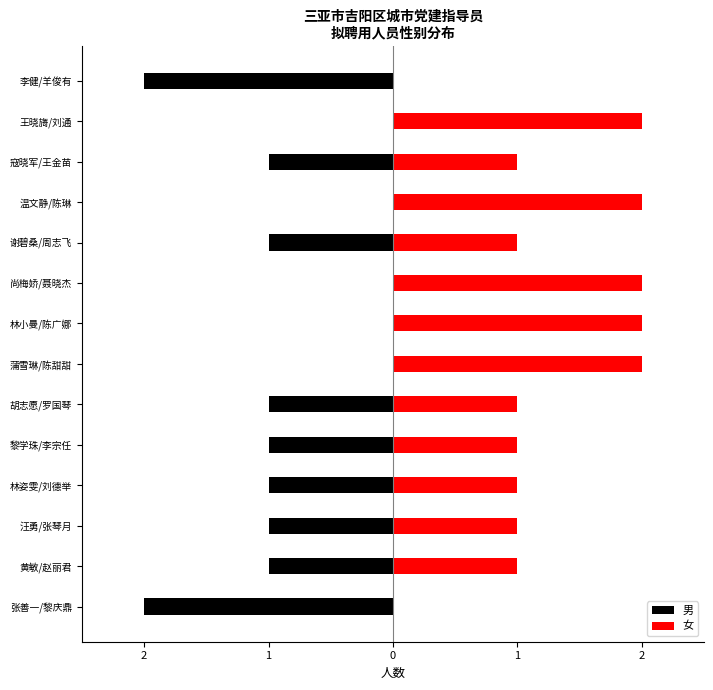

What is the minimum value for 男?

-2